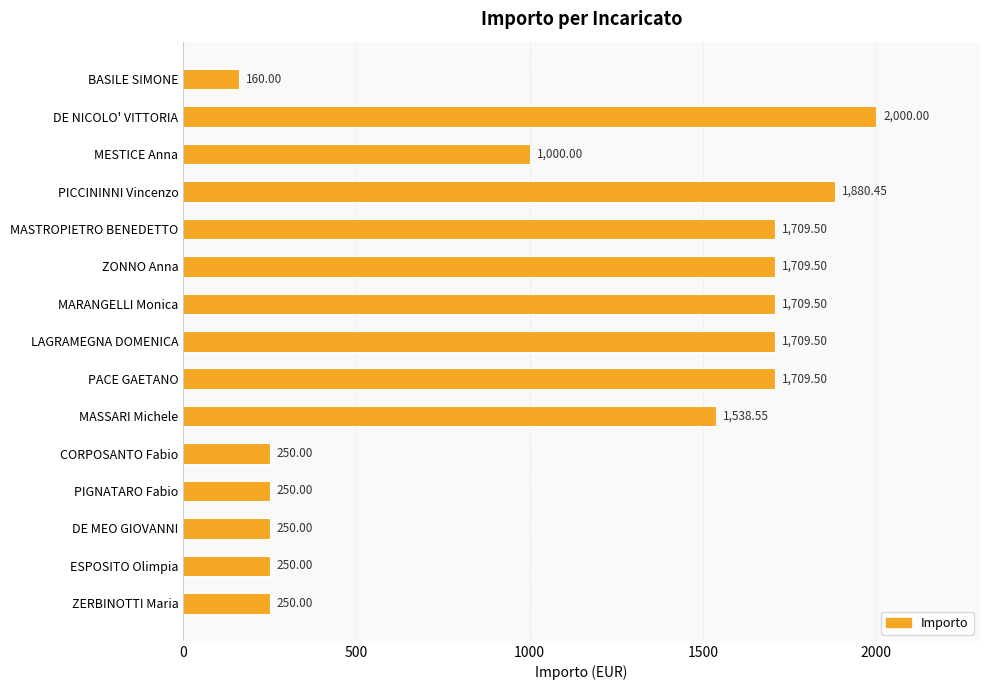

What is the label of the 7th bar from the bottom?

PACE GAETANO